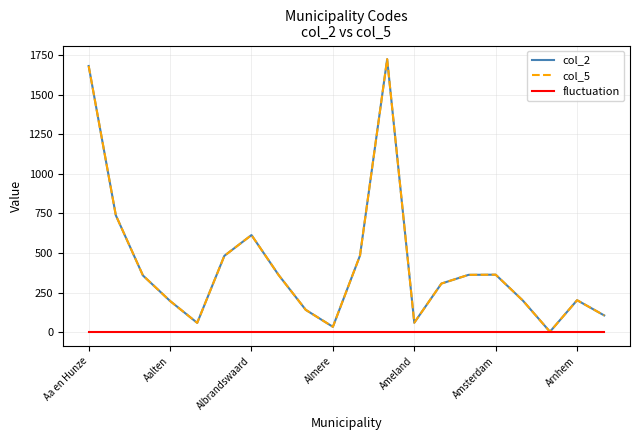

Does the chart have visible grid lines?

Yes